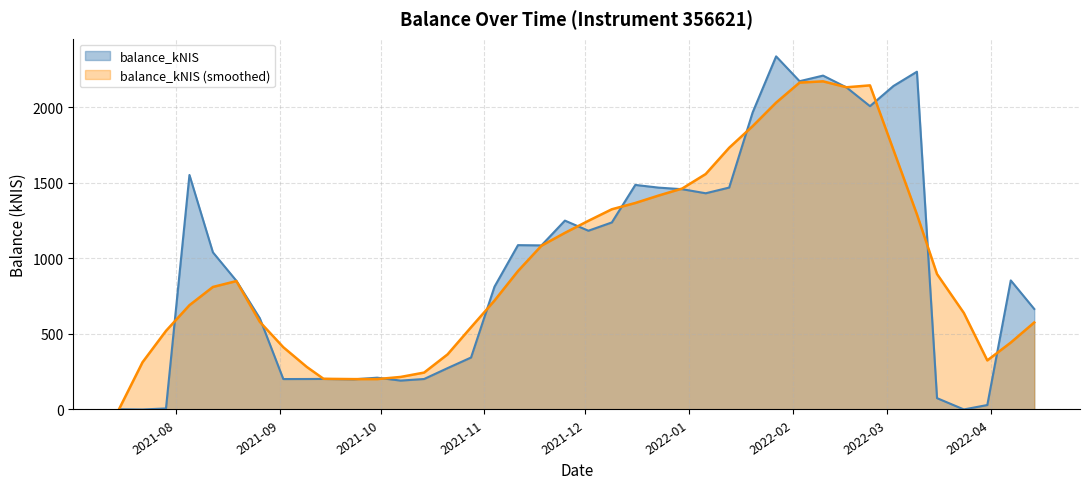

Reading left to right, what are all the values shown in this chart?

1.5	0.0	6.8	1552.2	1040.1	851.8	603.4	201.3	201.7	202.1	199.5	210.4	191.2	201.7	273.7	343.9	812.9	1087.7	1086.0	1250.1	1183.0	1237.9	1486.2	1468.3	1457.9	1431.0	1468.8	1966.1	2337.1	2172.8	2209.8	2131.7	2007.5	2141.1	2235.6	75.0	0.3	29.4	854.2	665.2